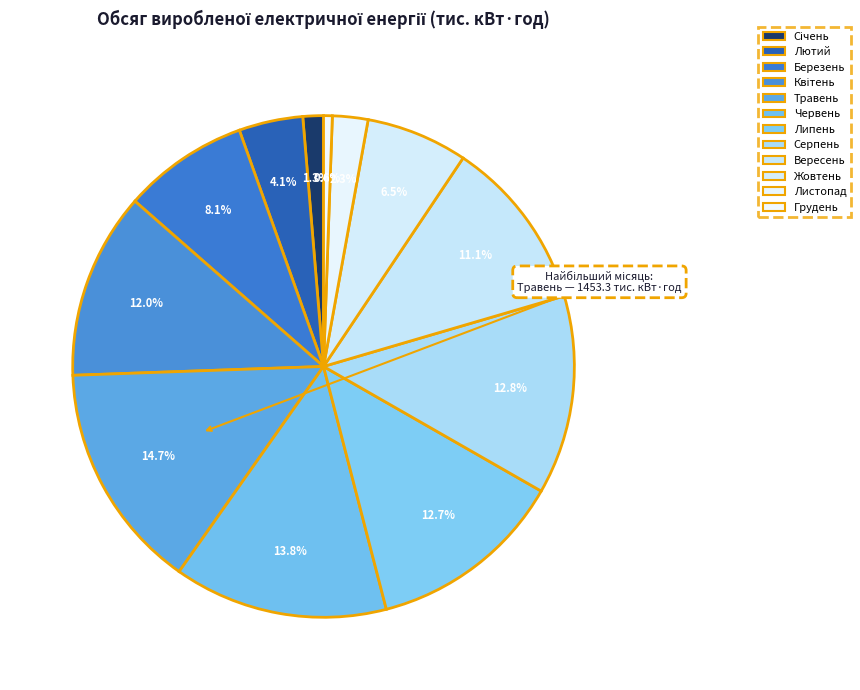

Rank the categories by value from highest to lowest.

Травень, Червень, Серпень, Липень, Квітень, Вересень, Березень, Жовтень, Лютий, Листопад, Січень, Грудень